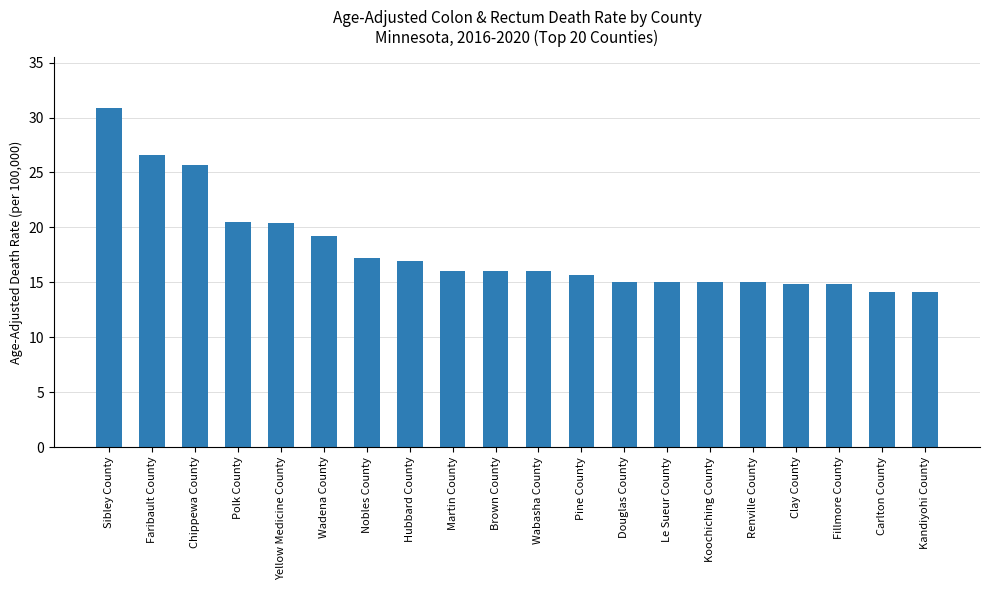

Which has a higher value, Faribault County or Koochiching County?

Faribault County